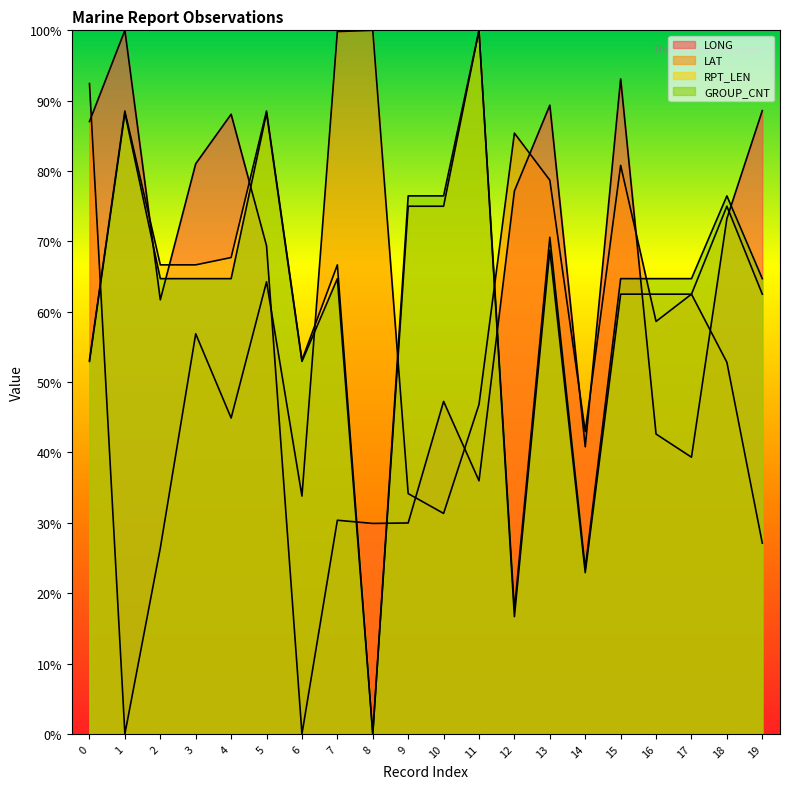

What is the spread (max minus min) of values at 17?

25.4